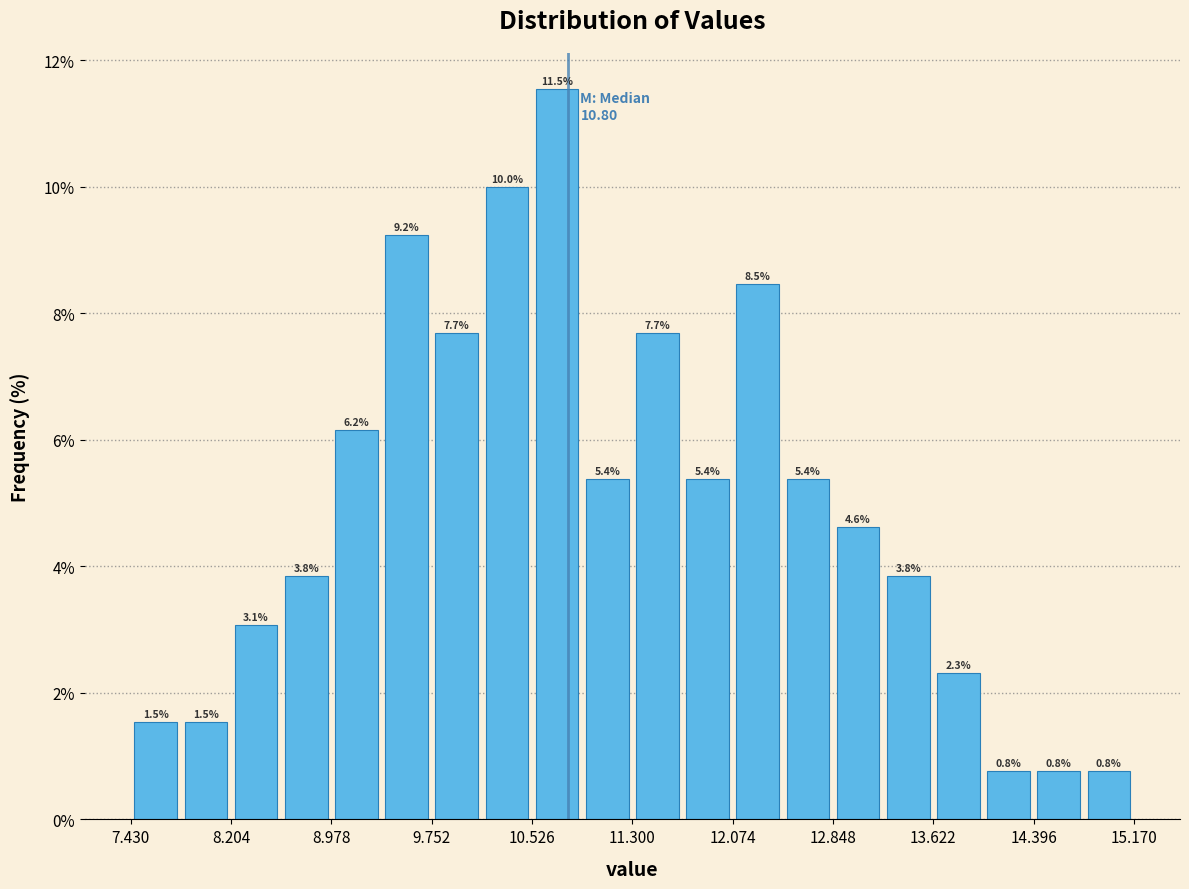

Read against the x-axis, roughly where is the centre of the tallest bar?

10.7